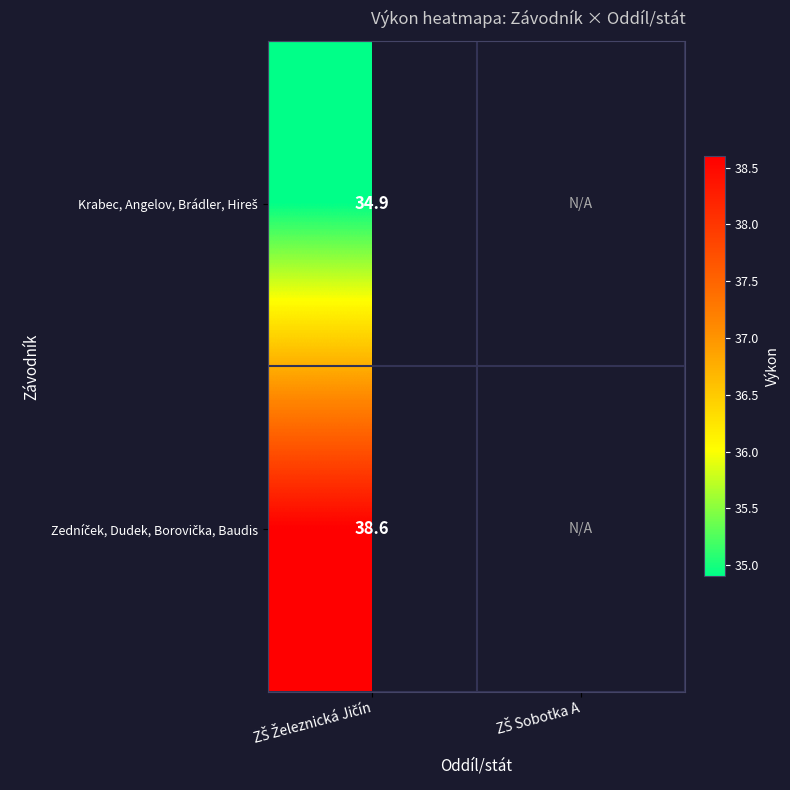

What is the highest value of the Krabec, Angelov, Brádler, Hireš series?

34.9